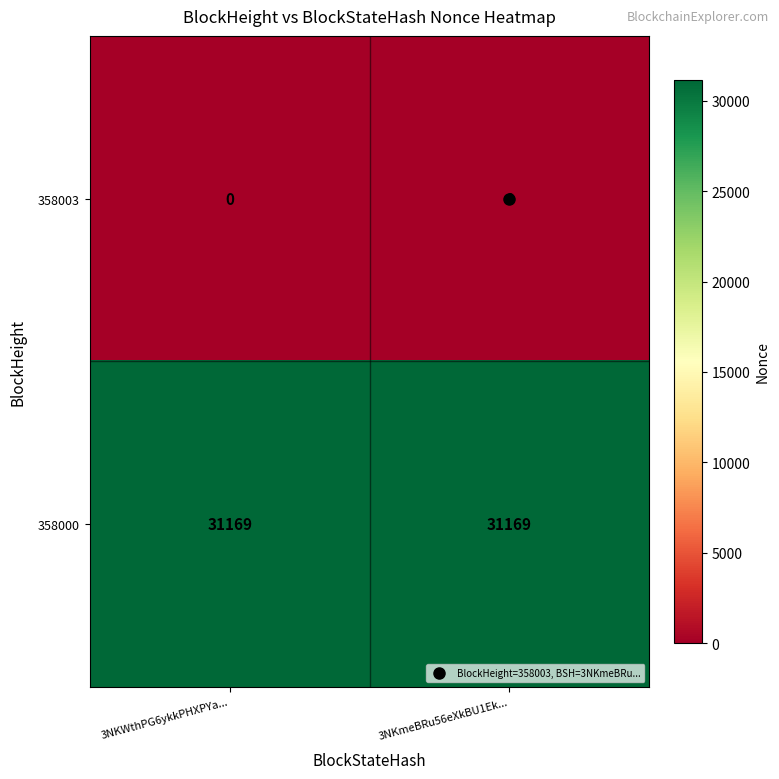

Rank the series by their maximum value, from lowest to highest.

358003, 358000